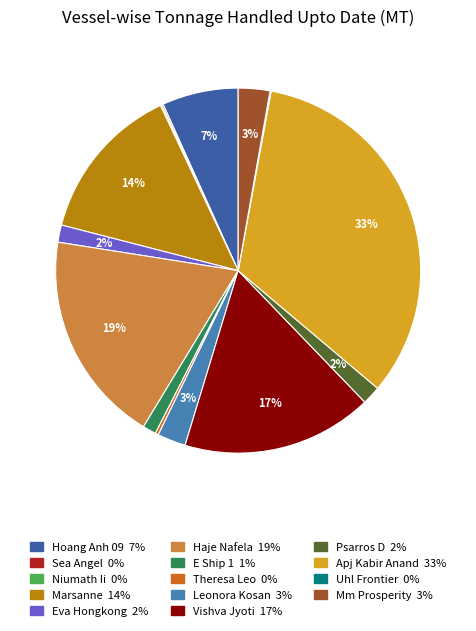

To the nearest percent, what is the difference between the largest and smallest slice percentages?

33%